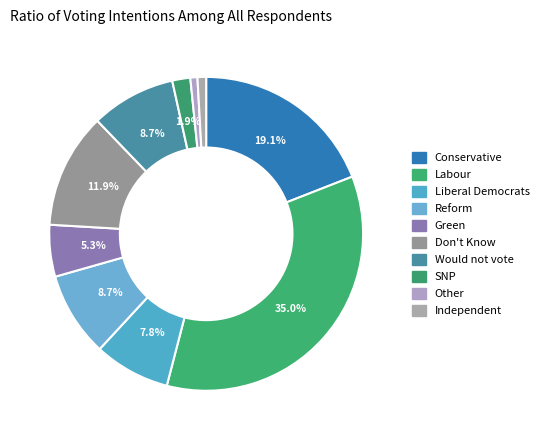

Count the number of slices in the pie.

10